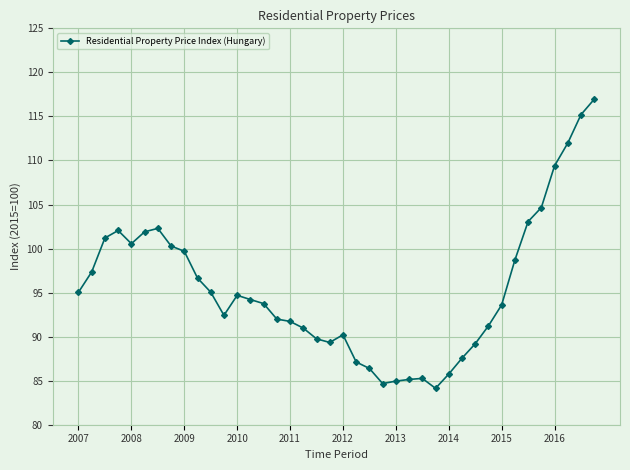

What is the greatest value displayed?

117.0